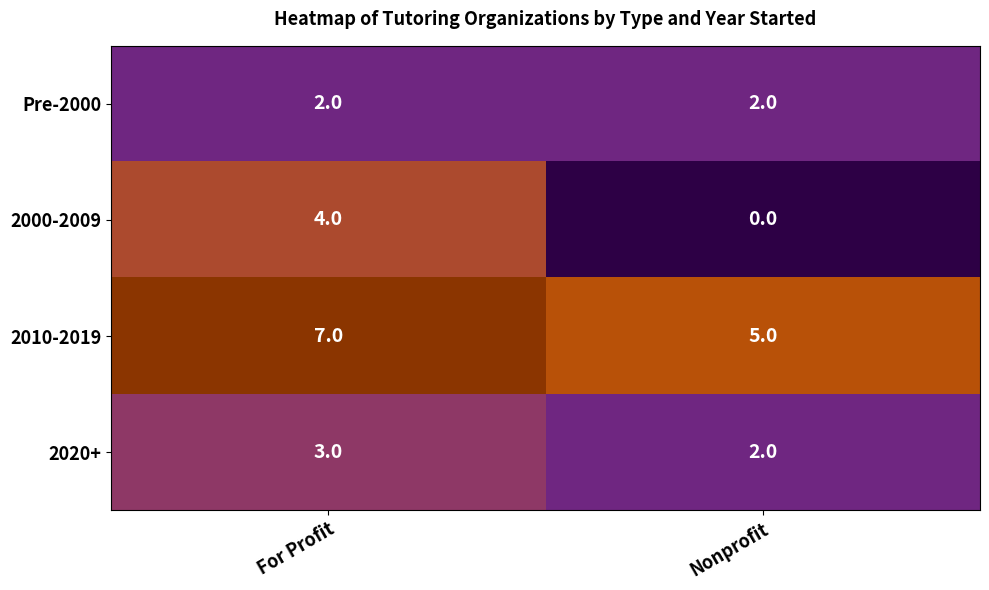

Rank the series at For Profit from highest to lowest value.

2010-2019, 2000-2009, 2020+, Pre-2000